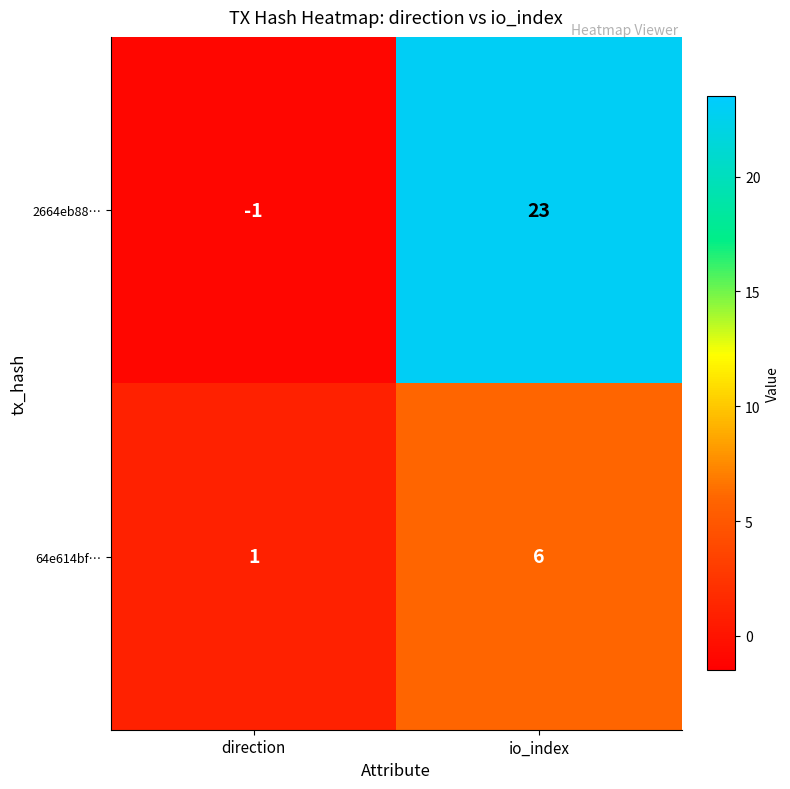

List the series in order of their peak value, lowest first.

64e614bf…, 2664eb88…